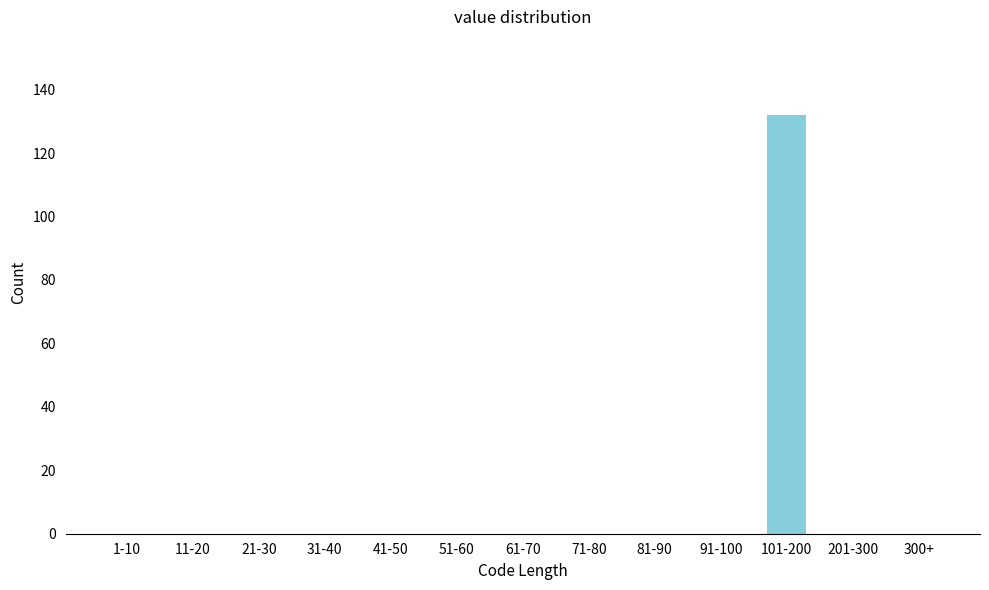

Reading left to right, what are all the values shown in this chart?

1-10=0	11-20=0	21-30=0	31-40=0	41-50=0	51-60=0	61-70=0	71-80=0	81-90=0	91-100=0	101-200=132	201-300=0	300+=0